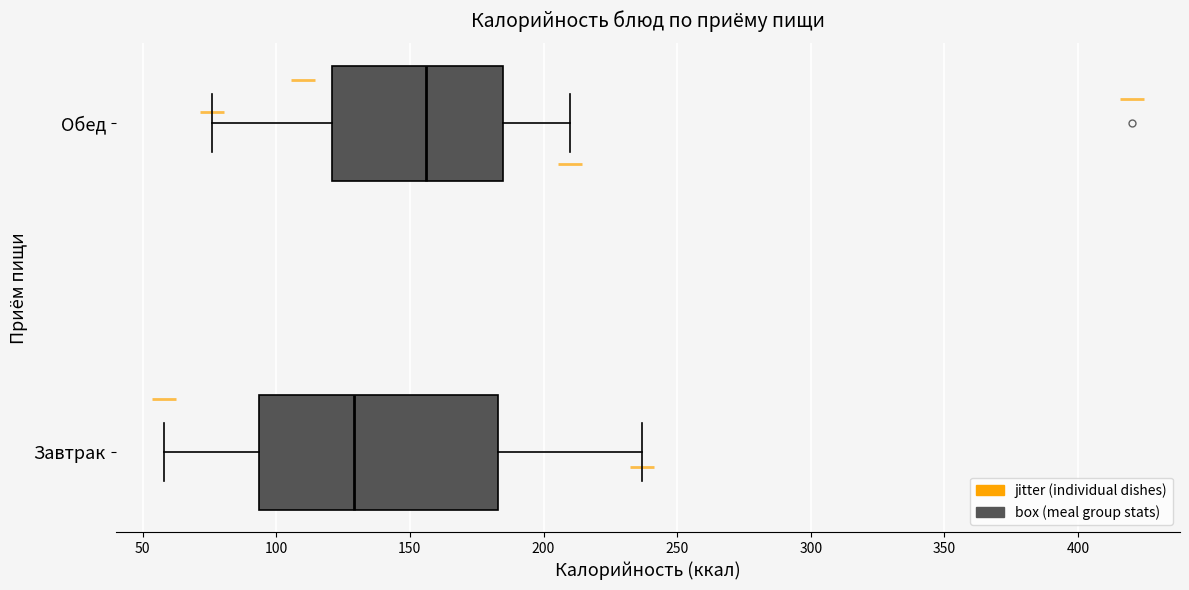

Which box's median line is the furthest to the right?

Обед